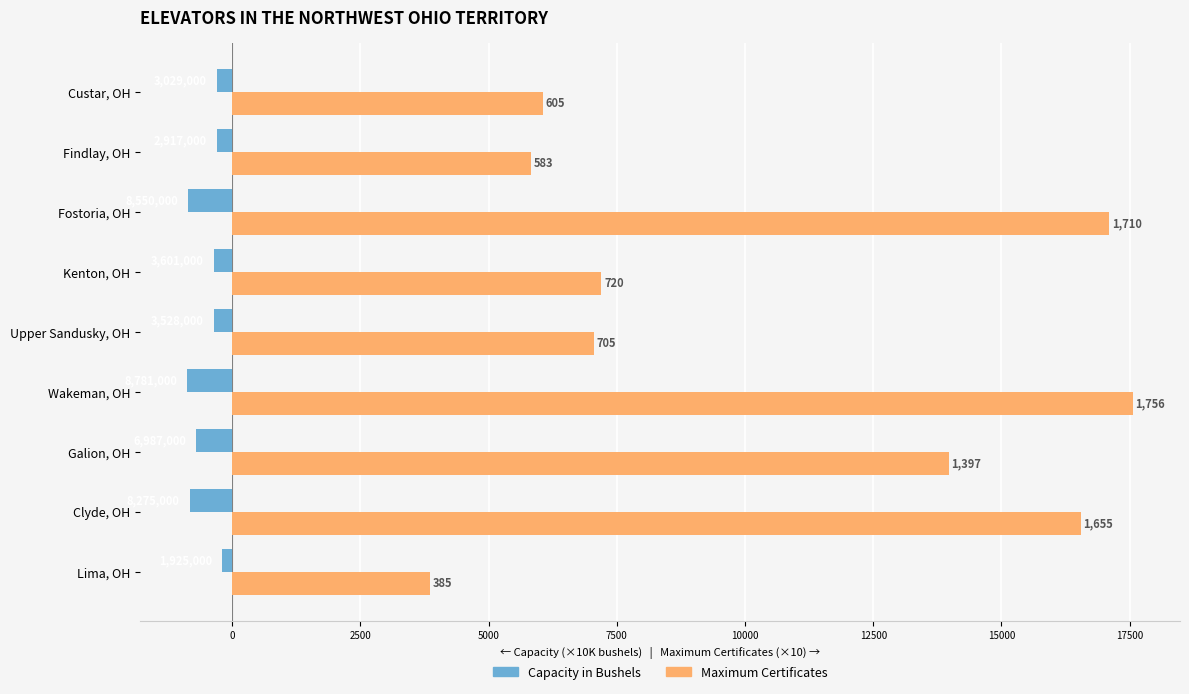

What are all the series names shown in the legend?

Capacity in Bushels, Maximum Certificates